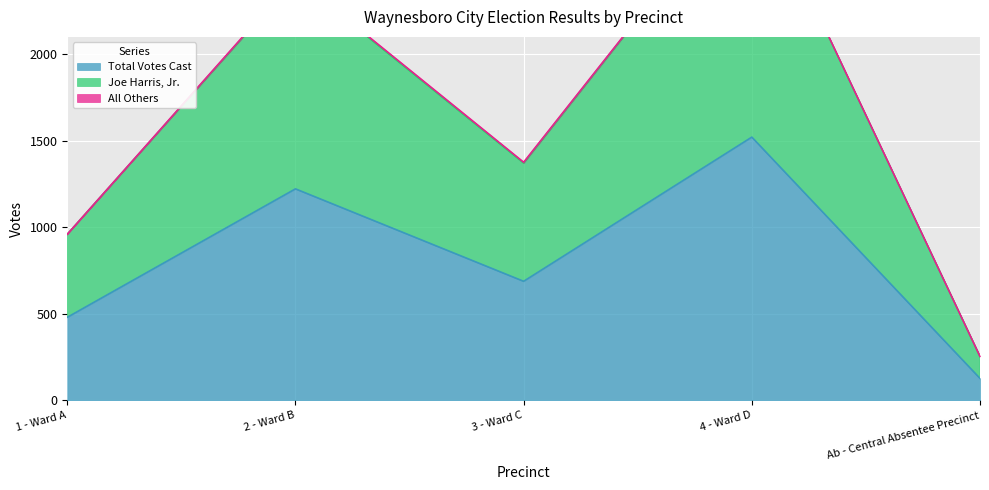

True or false: Total Votes Cast and Joe Harris, Jr. cross at least once.

False